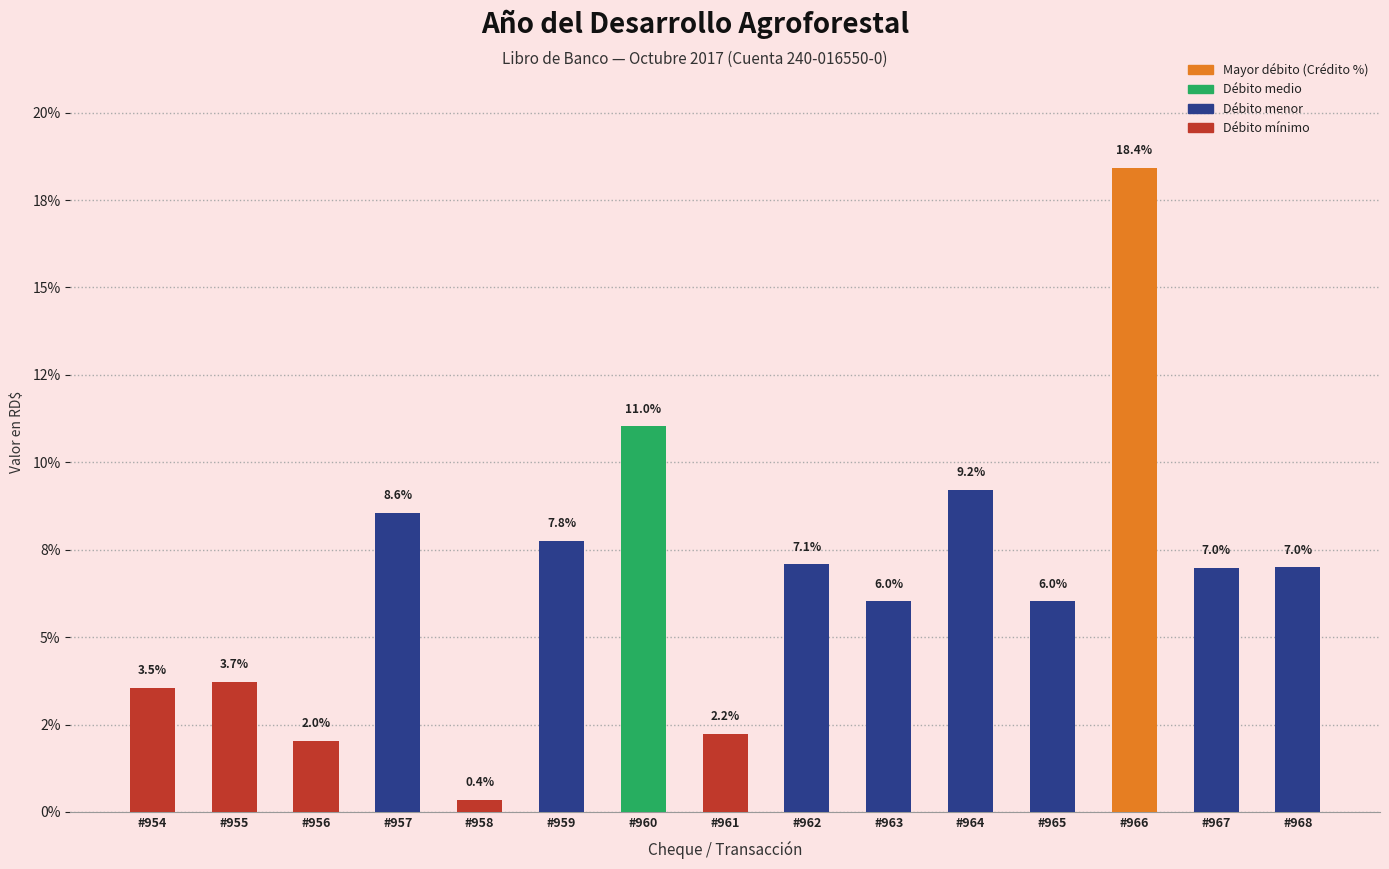

Does the chart contain stacked bars?

No